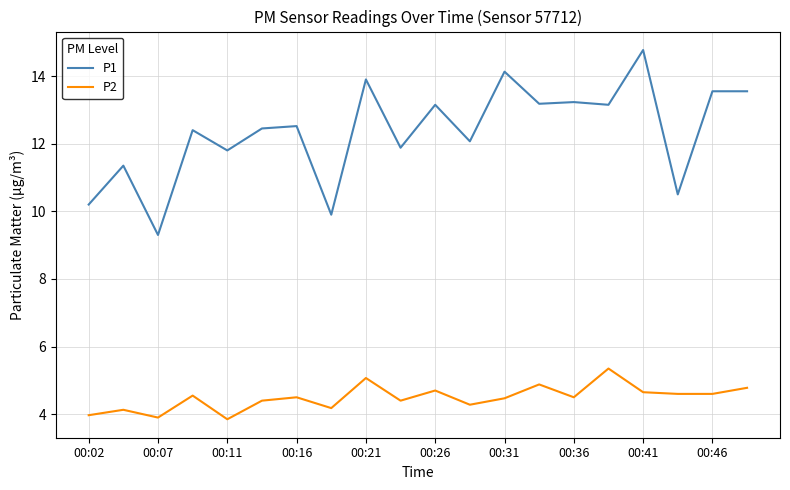

True or false: P2 and P1 cross at least once.

False